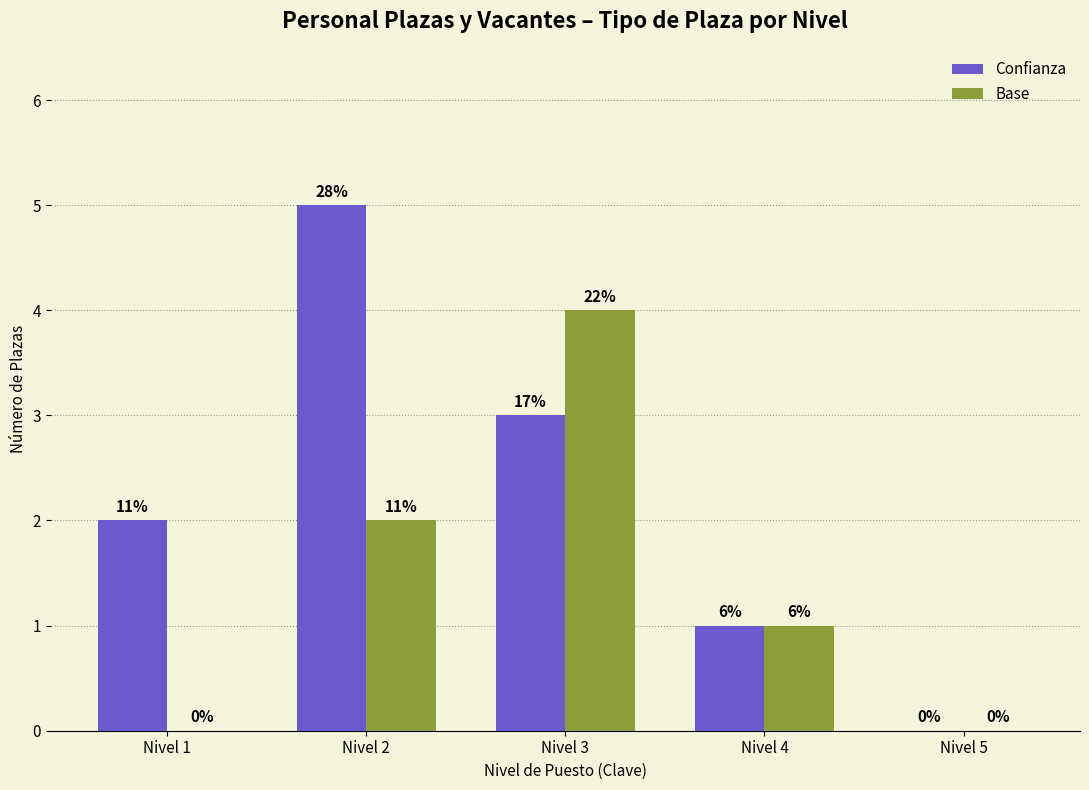

Are the bars grouped side by side (vs. stacked)?

Yes